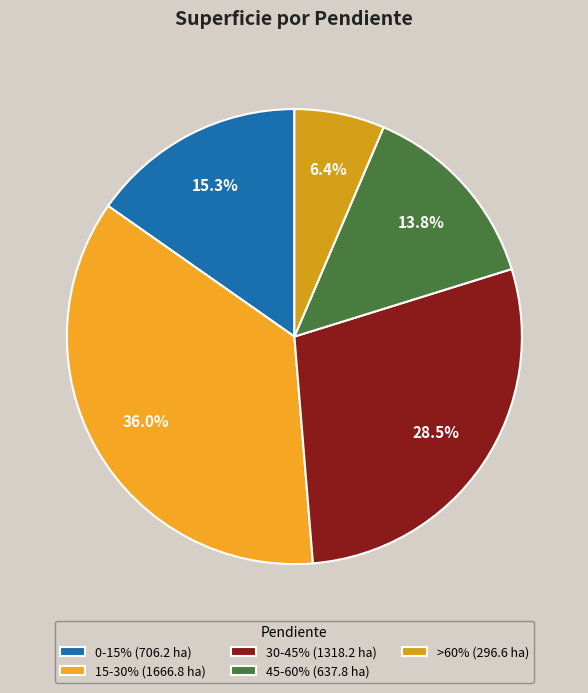

Rank the categories by value from lowest to highest.

>60%, 45-60%, 0-15%, 30-45%, 15-30%